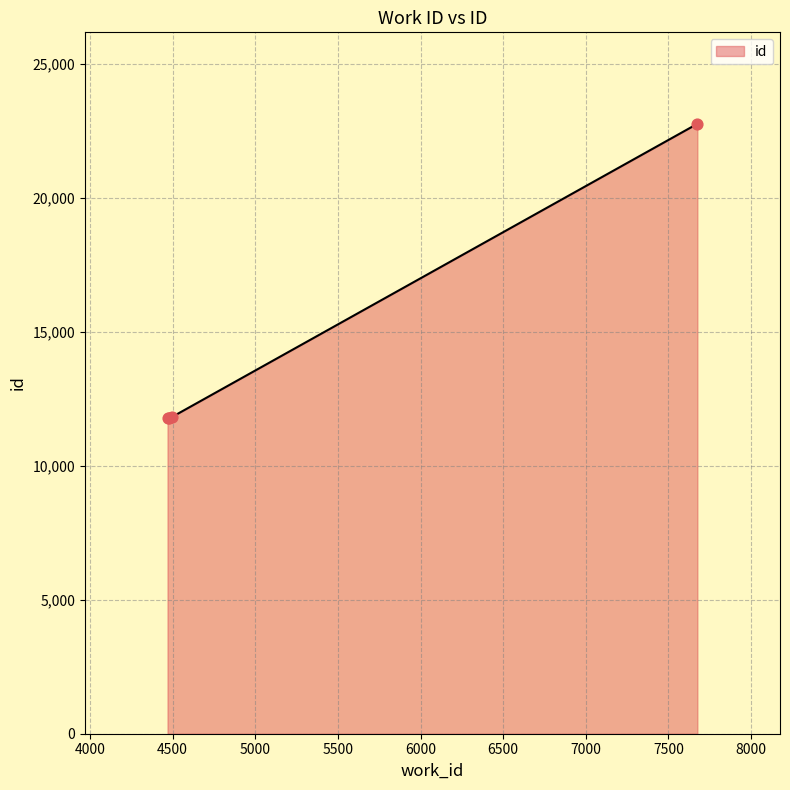

What is the greatest value displayed?

22762